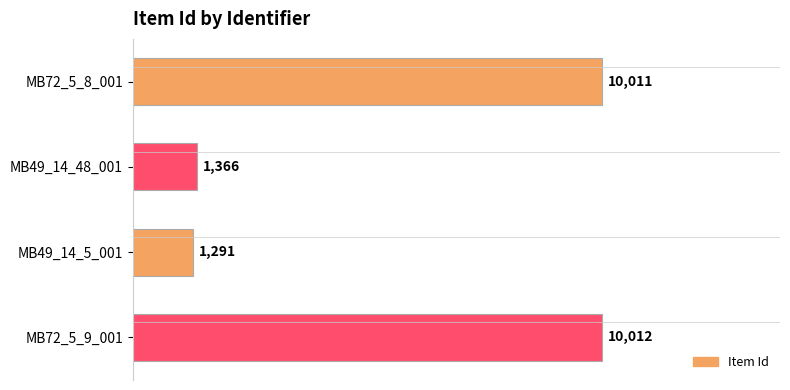

What is the label of the 3rd bar from the bottom?

MB49_14_48_001